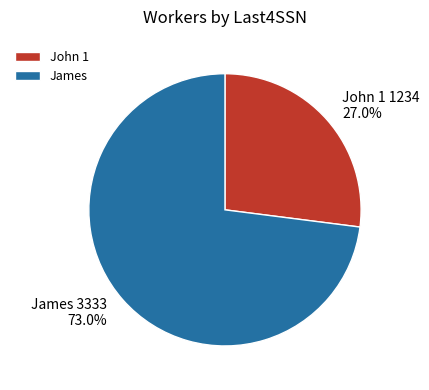

What is the ratio of the value at John 1 to the value at James?

0.4